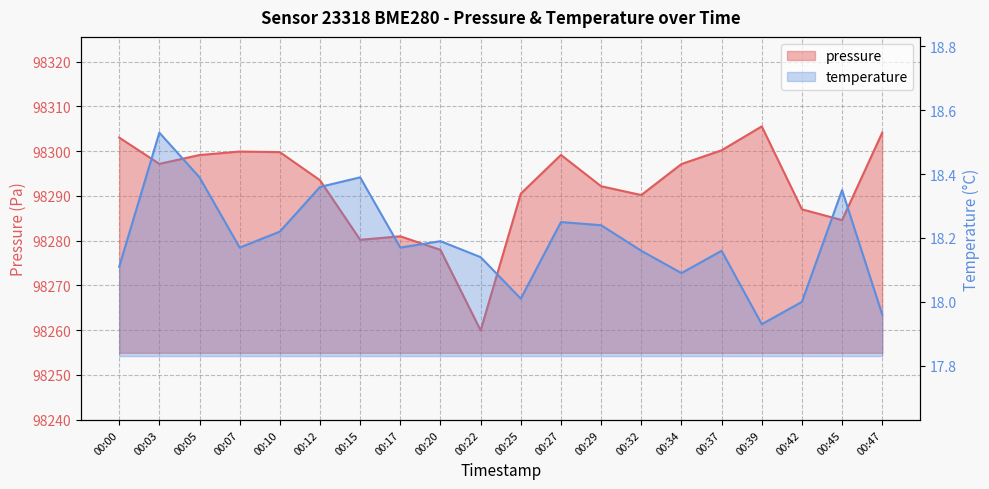

Which series has the largest total across all categories?

pressure